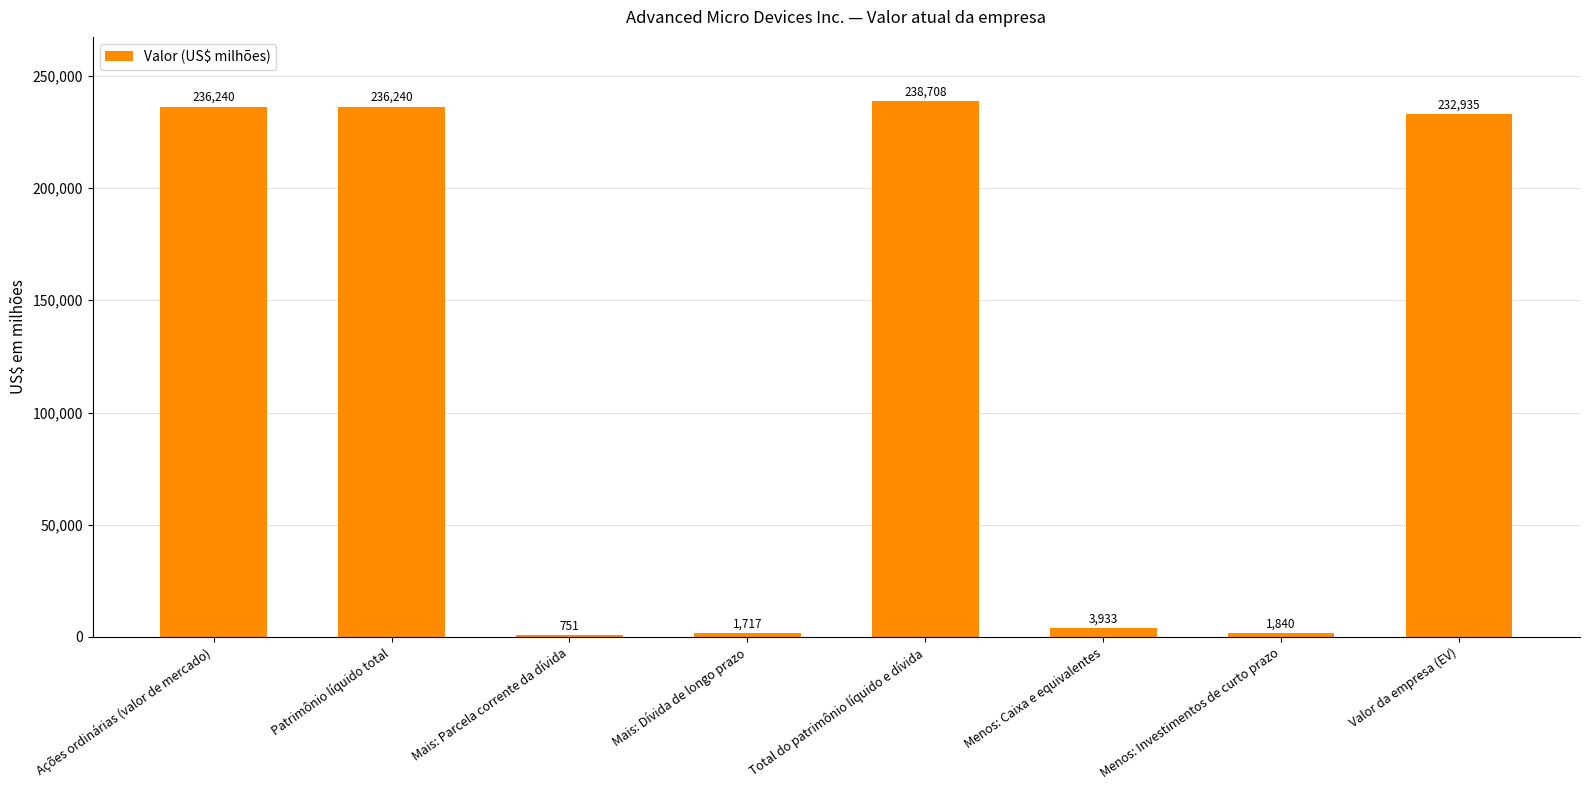

The value at Menos: Investimentos de curto prazo is 1840. True or false?

True